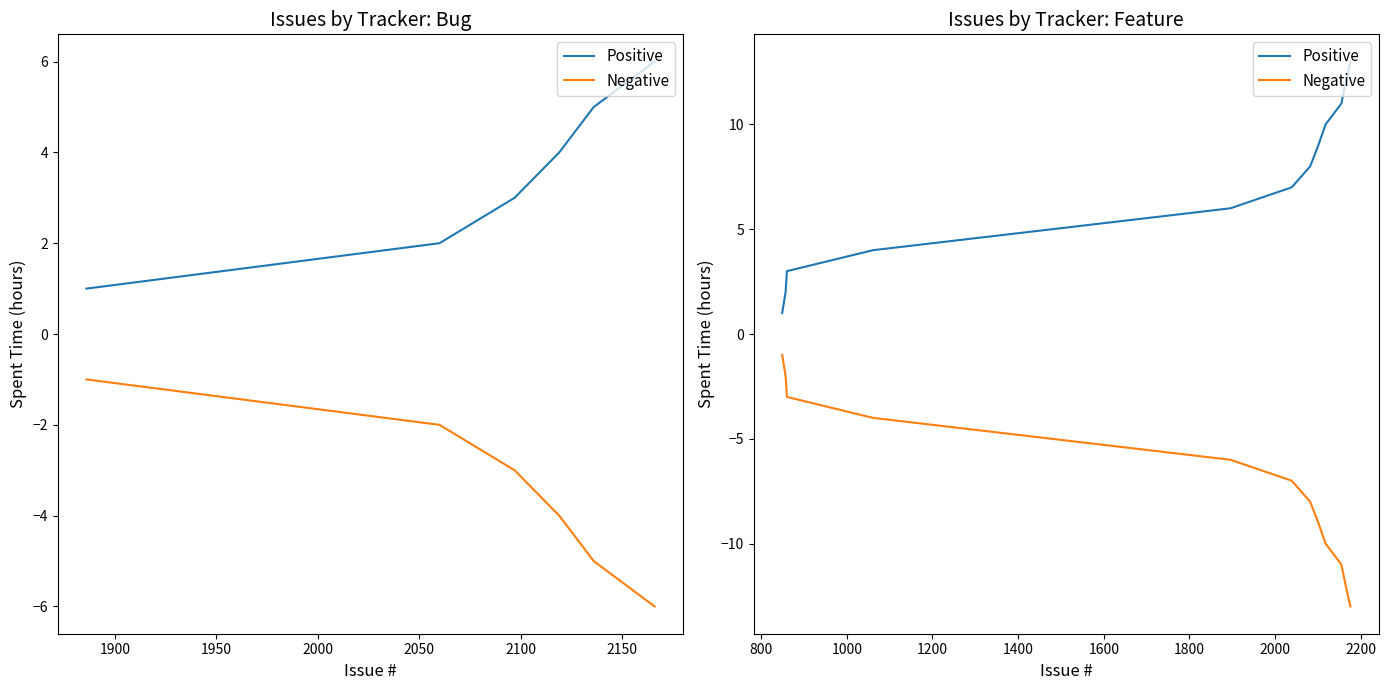

At which category is the sum across all series the highest?

1850